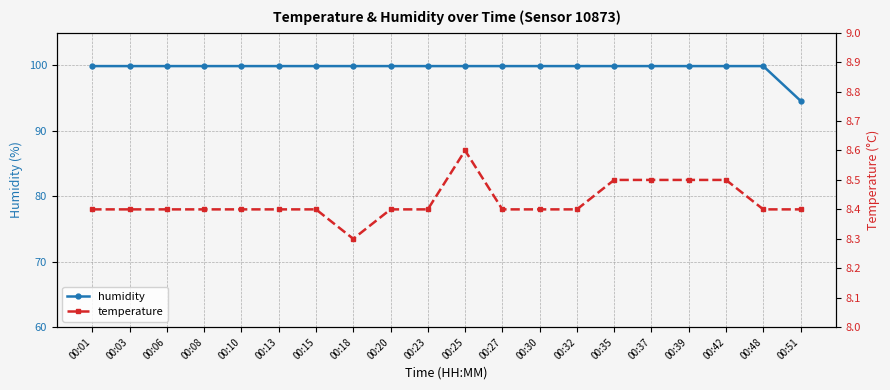

True or false: temperature and humidity intersect in this chart.

False